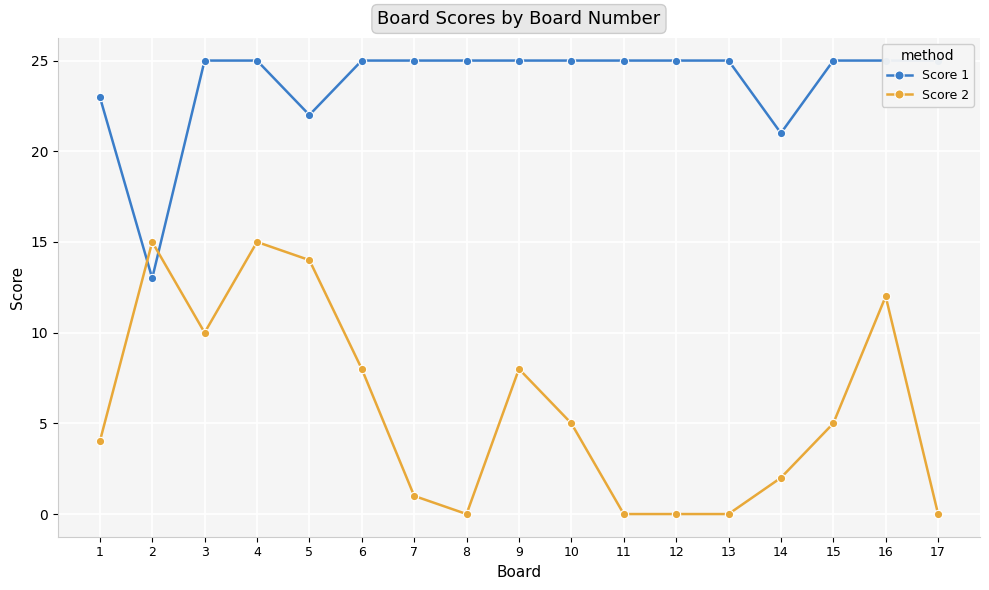

What are all the series names shown in the legend?

Score 1, Score 2